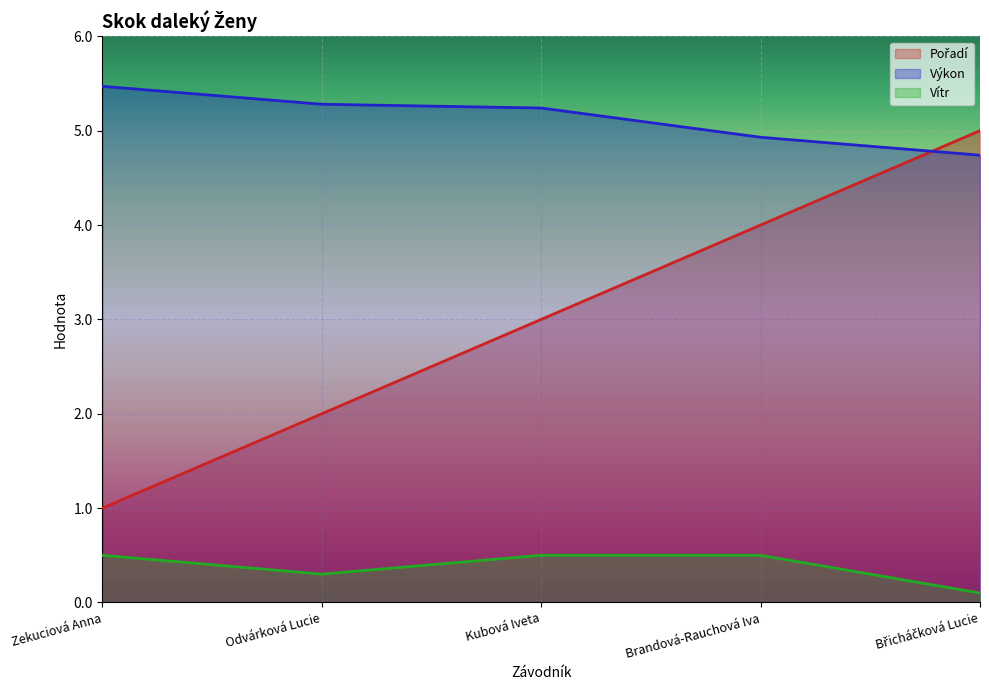

True or false: Vítr and Výkon intersect in this chart.

False